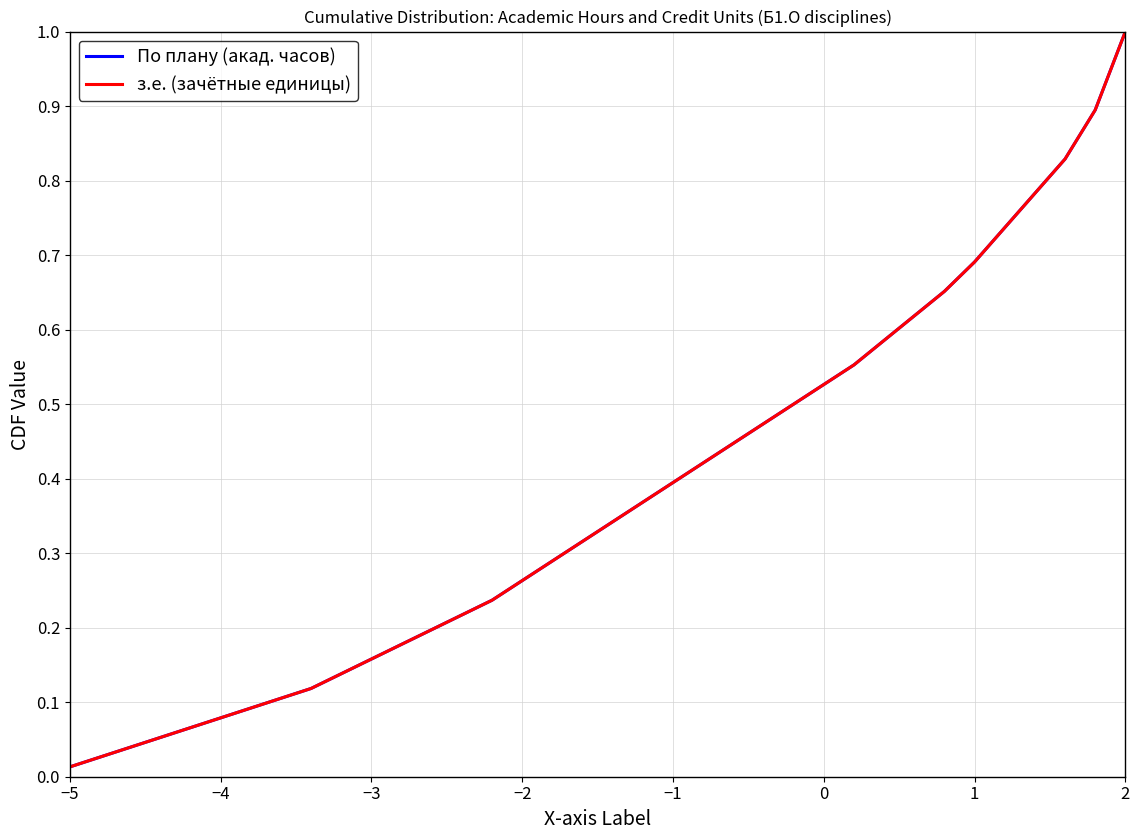

Where is По плану (акад. часов) nearest to the value 0?

−5